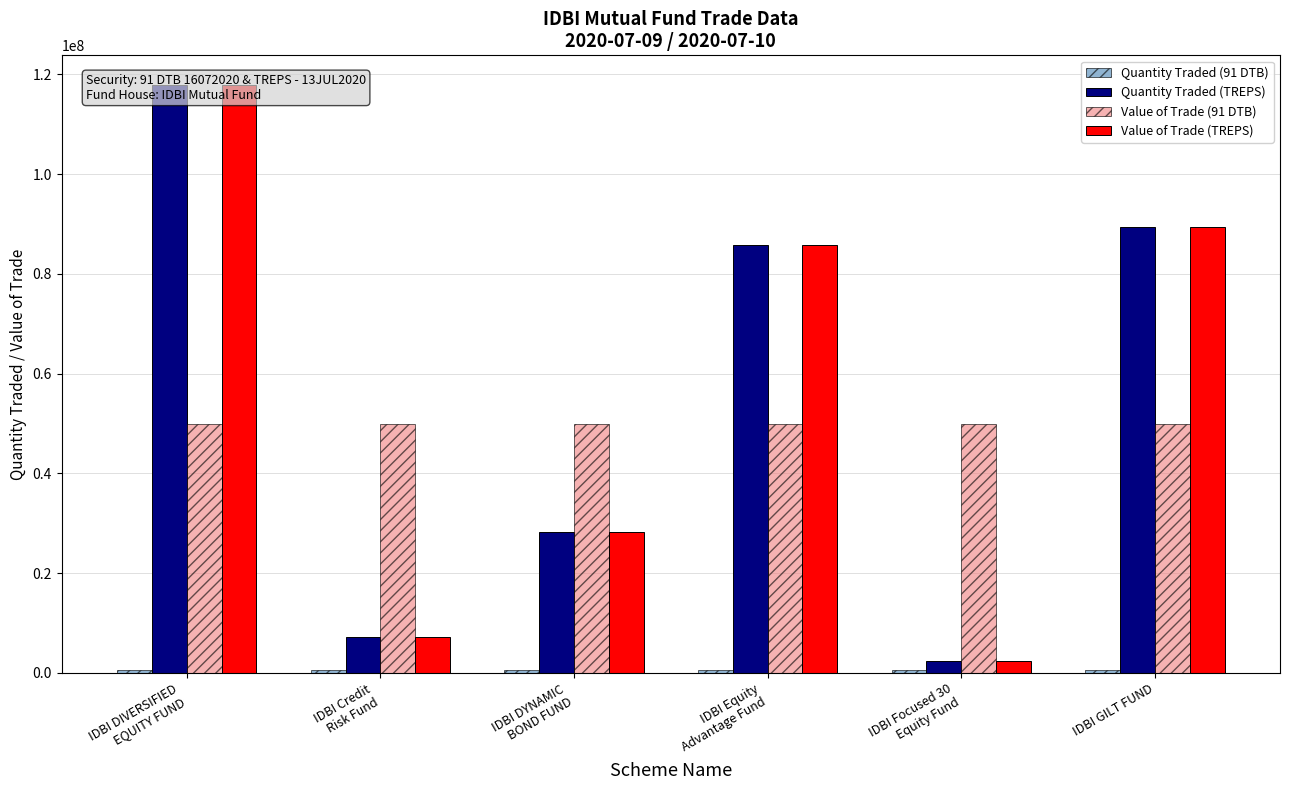

Reading right to left, transcribe all the data shown in this chart.

Quantity Traded (91 DTB): IDBI GILT FUND=500000	IDBI Focused 30
Equity Fund=500000	IDBI Equity
Advantage Fund=500000	IDBI DYNAMIC
BOND FUND=500000	IDBI Credit
Risk Fund=500000	IDBI DIVERSIFIED
EQUITY FUND=500000
Quantity Traded (TREPS): IDBI GILT FUND=89388090	IDBI Focused 30
Equity Fund=2409825	IDBI Equity
Advantage Fund=85801301	IDBI DYNAMIC
BOND FUND=28346166	IDBI Credit
Risk Fund=7297771	IDBI DIVERSIFIED
EQUITY FUND=117906370
Value of Trade (91 DTB): IDBI GILT FUND=49974550	IDBI Focused 30
Equity Fund=49974550	IDBI Equity
Advantage Fund=49974550	IDBI DYNAMIC
BOND FUND=49974550	IDBI Credit
Risk Fund=49974550	IDBI DIVERSIFIED
EQUITY FUND=49974550
Value of Trade (TREPS): IDBI GILT FUND=89365269	IDBI Focused 30
Equity Fund=2409209	IDBI Equity
Advantage Fund=85779396	IDBI DYNAMIC
BOND FUND=28338929	IDBI Credit
Risk Fund=7295907	IDBI DIVERSIFIED
EQUITY FUND=117876269